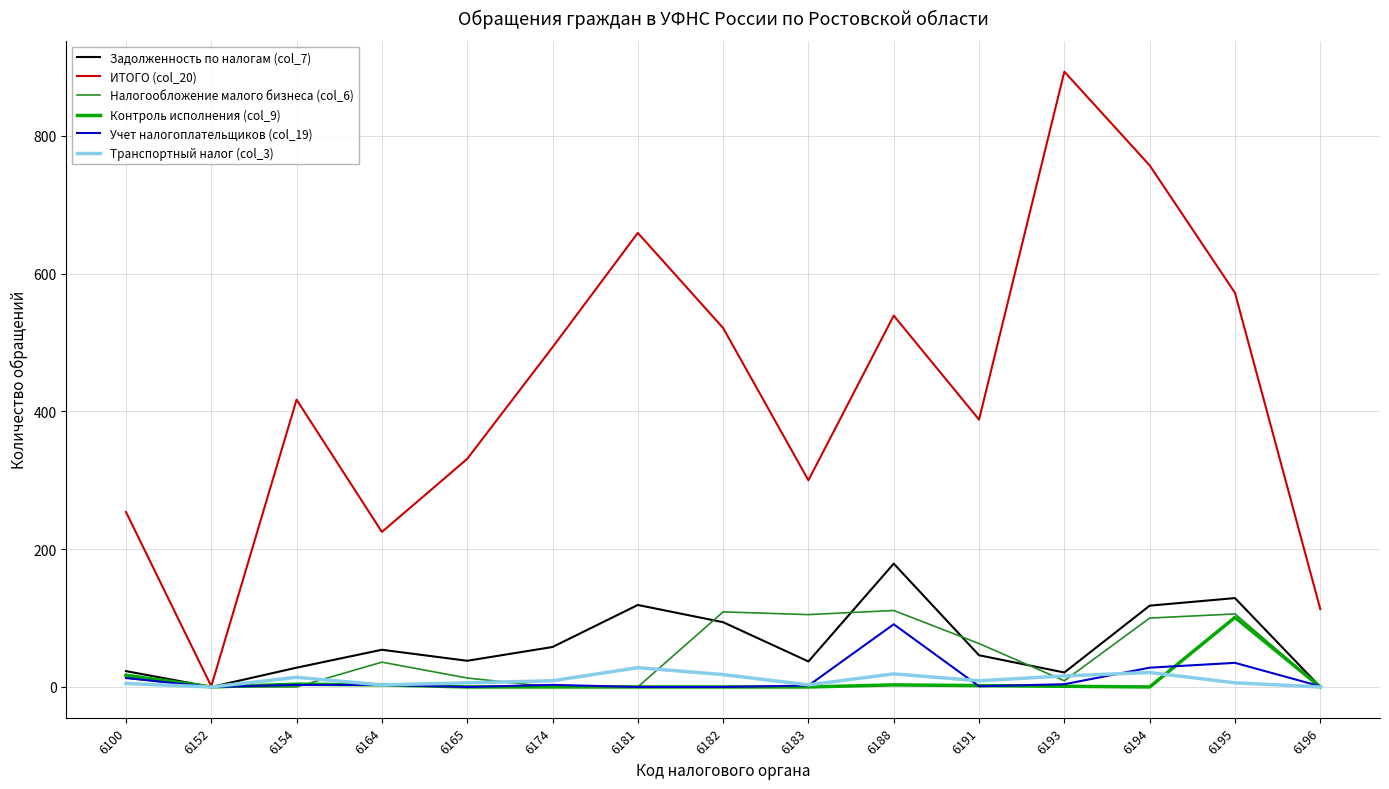

What value does the Налогообложение малого бизнеса (col_6) series have at 6182, to the nearest 10?

110